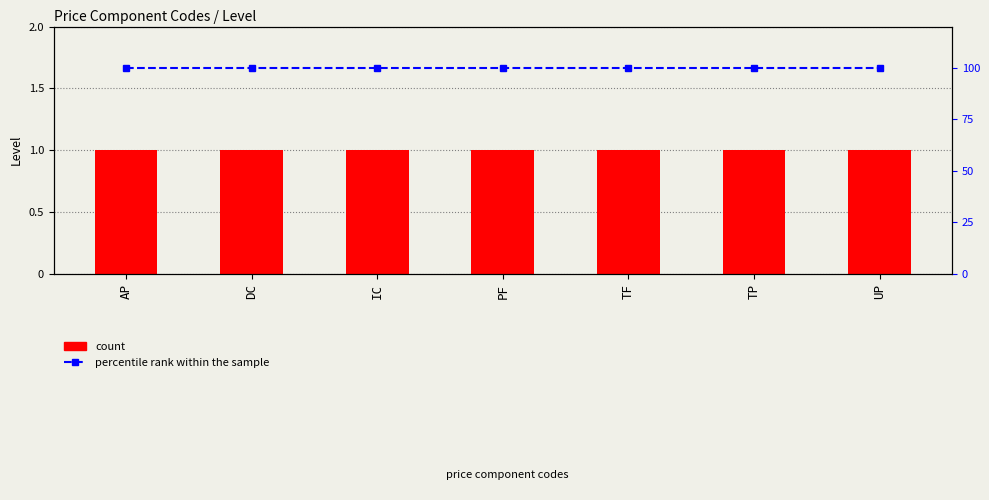

What is the average value of the percentile rank within the sample series?

100